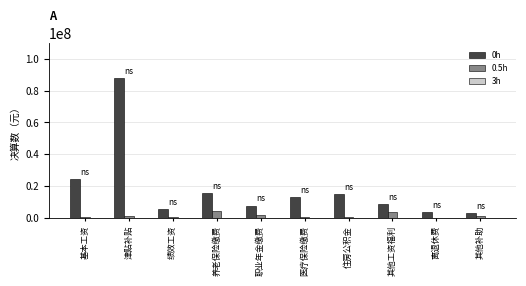

What is the total value across all series at 其他工资福利?

12489900.0